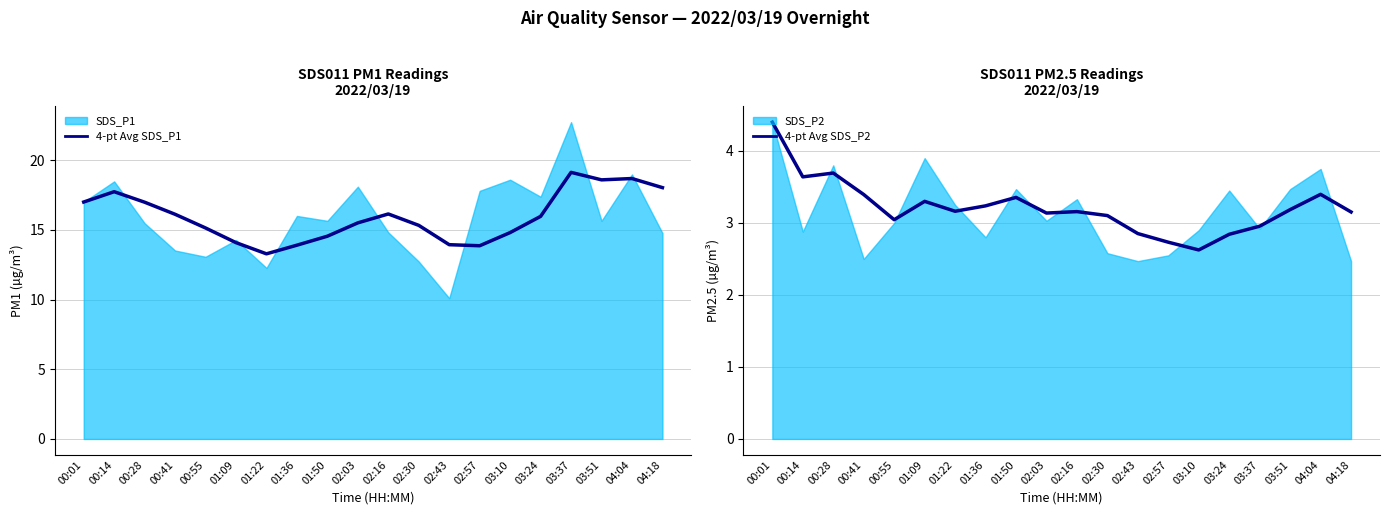

Is it true that 4-pt Avg SDS_P1 equals 18.7 at 04:04?

True